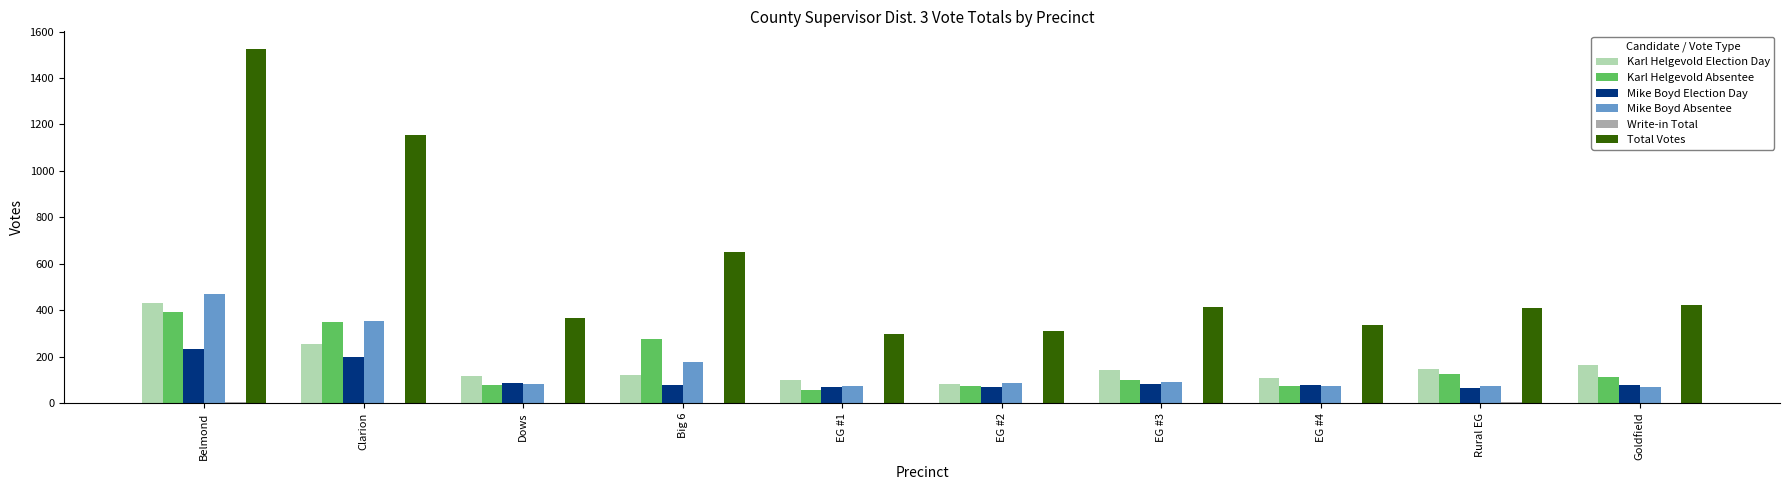

Between Belmond and Big 6, which series saw the biggest shift?

Total Votes